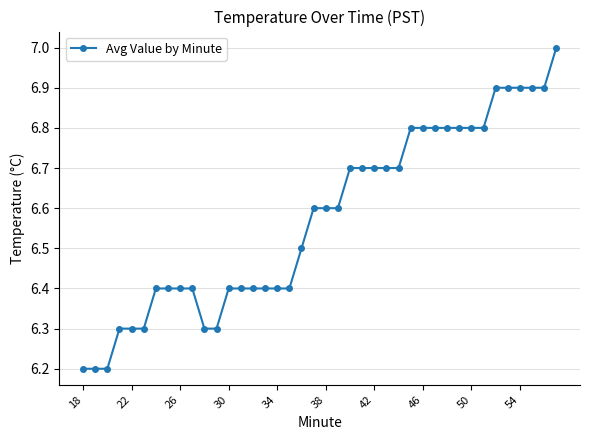

What is the maximum value shown in the chart?

7.0